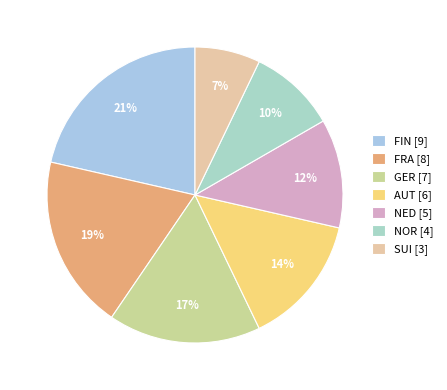

To the nearest percent, what percentage of the pie is GER?

17%